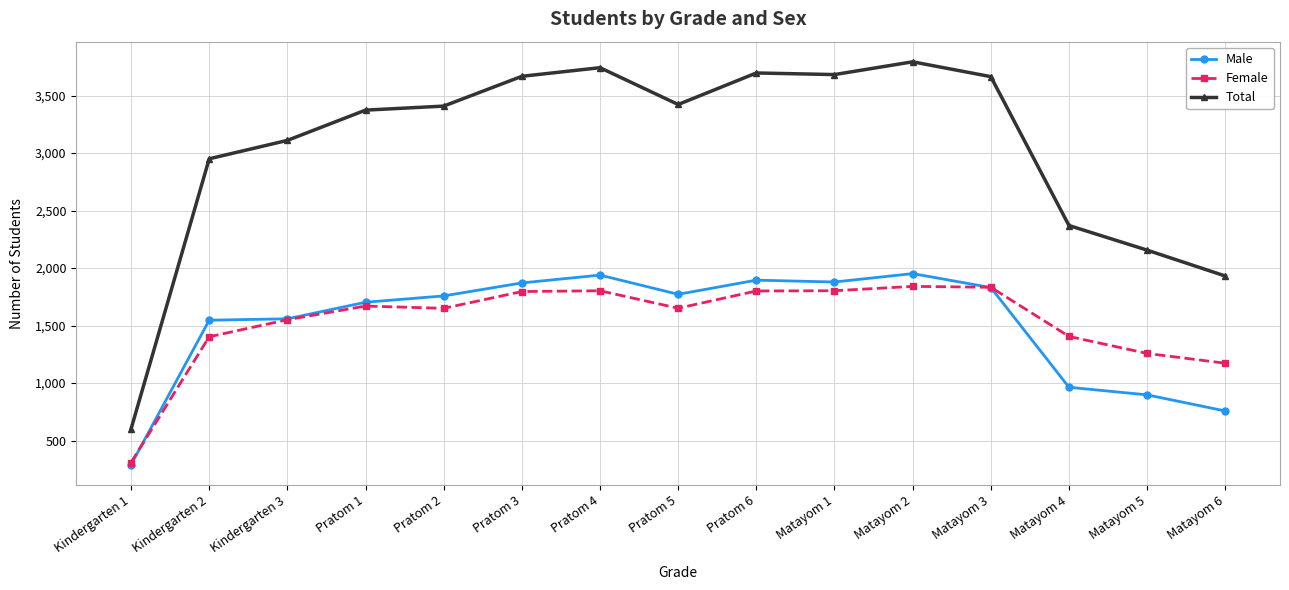

What is the highest value of the Male series?

1952